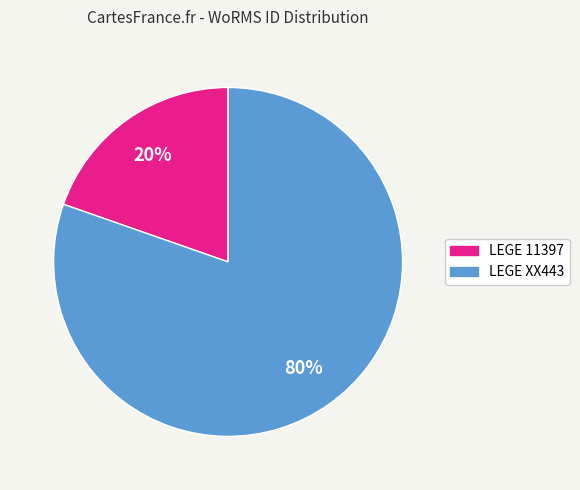

To the nearest percent, what portion does LEGE XX443 represent?

80%